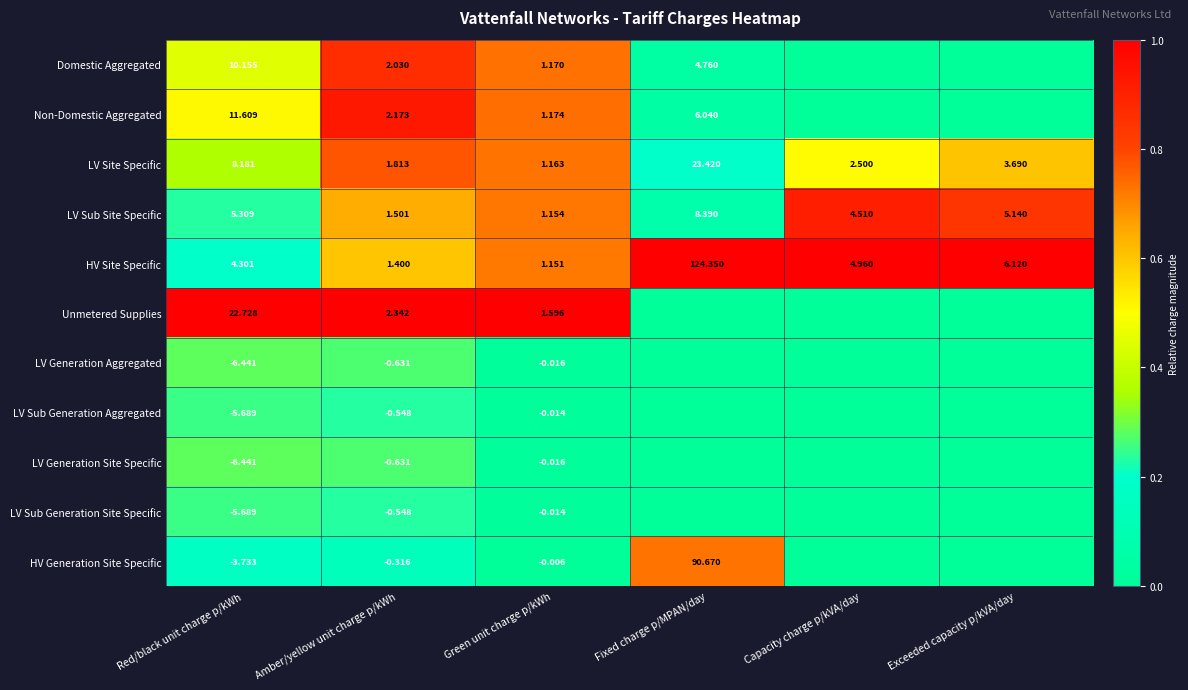

At how many categories does at least one series exceed 0?

6